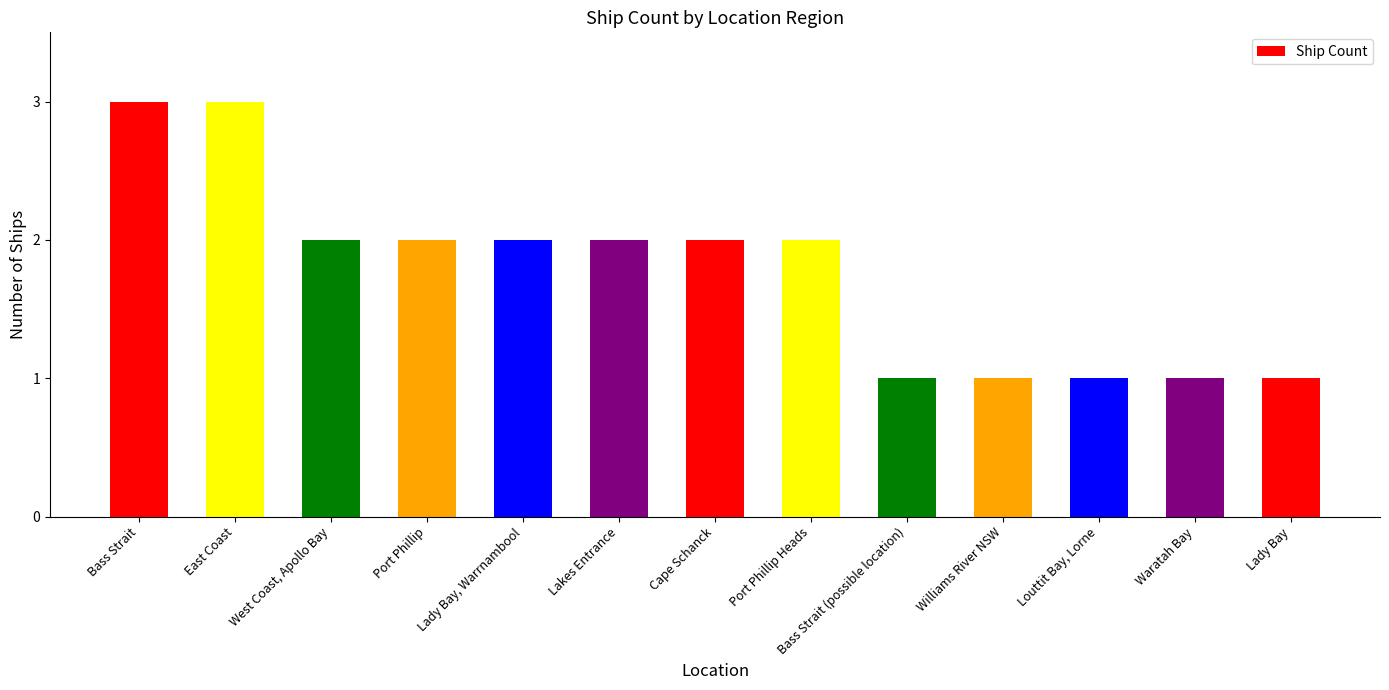

Reading right to left, what are all the values shown in this chart?

1	1	1	1	1	2	2	2	2	2	2	3	3